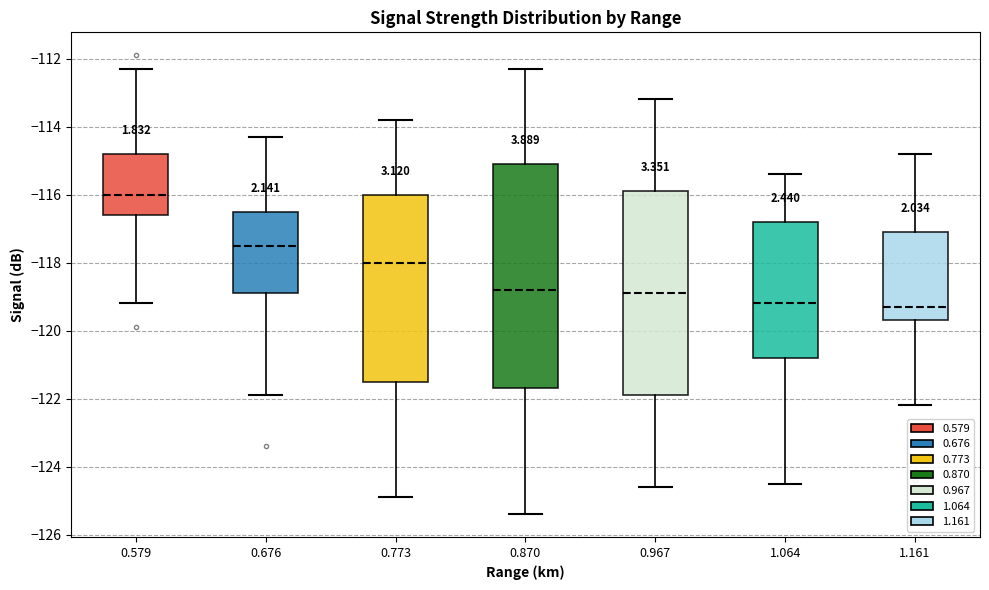

Comparing the boxes themselves (not the whiskers), which one is the tallest?

0.870